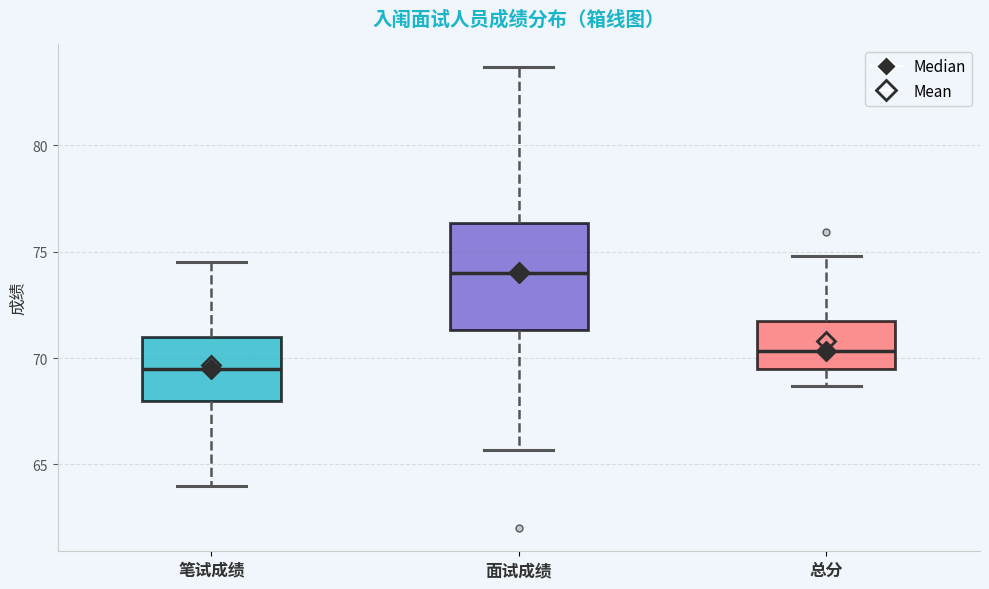

Reading left to right, transcribe this box plot: for each box, give where its median line is, the range the box spans, and where its two whiskers end, as read against the y-axis. The values are not printed on the chart, so give them approximately, as read against the axis.

笔试成绩: median 69.5, box 68.0 to 71.0, whiskers 64.0 to 74.5
面试成绩: median 74.0, box 71.5 to 76.5, whiskers 65.5 to 83.5
总分: median 70.5, box 69.5 to 71.5, whiskers 68.5 to 75.0